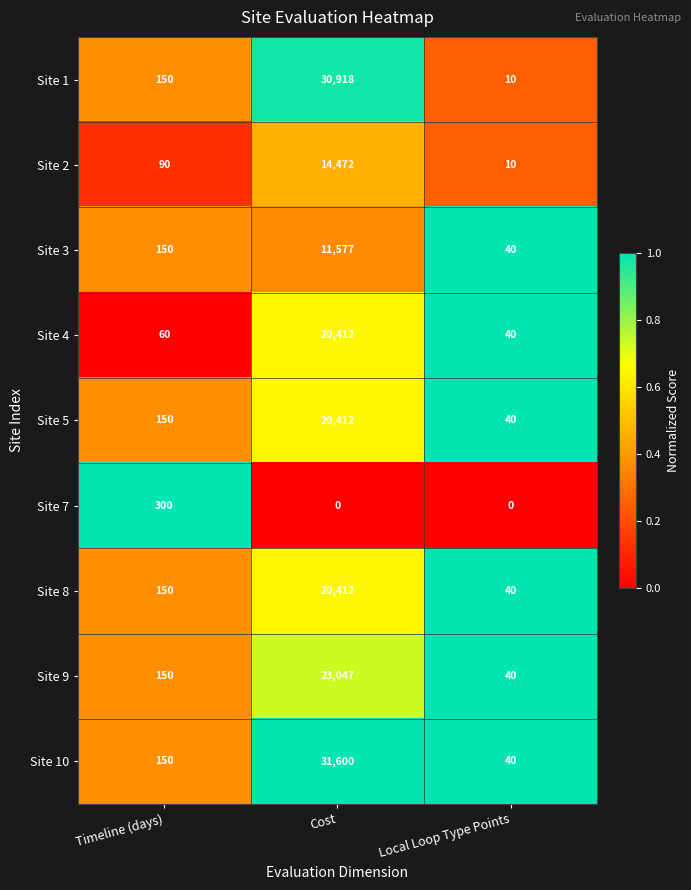

What is the approximate value of Site 9 at Timeline (days), to the nearest 100?

200